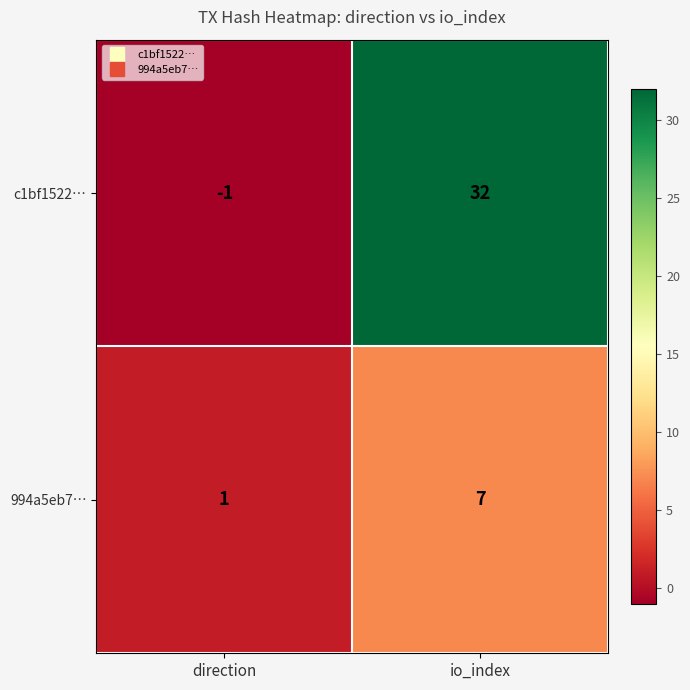

Rank the series at io_index from highest to lowest value.

c1bf1522…, 994a5eb7…